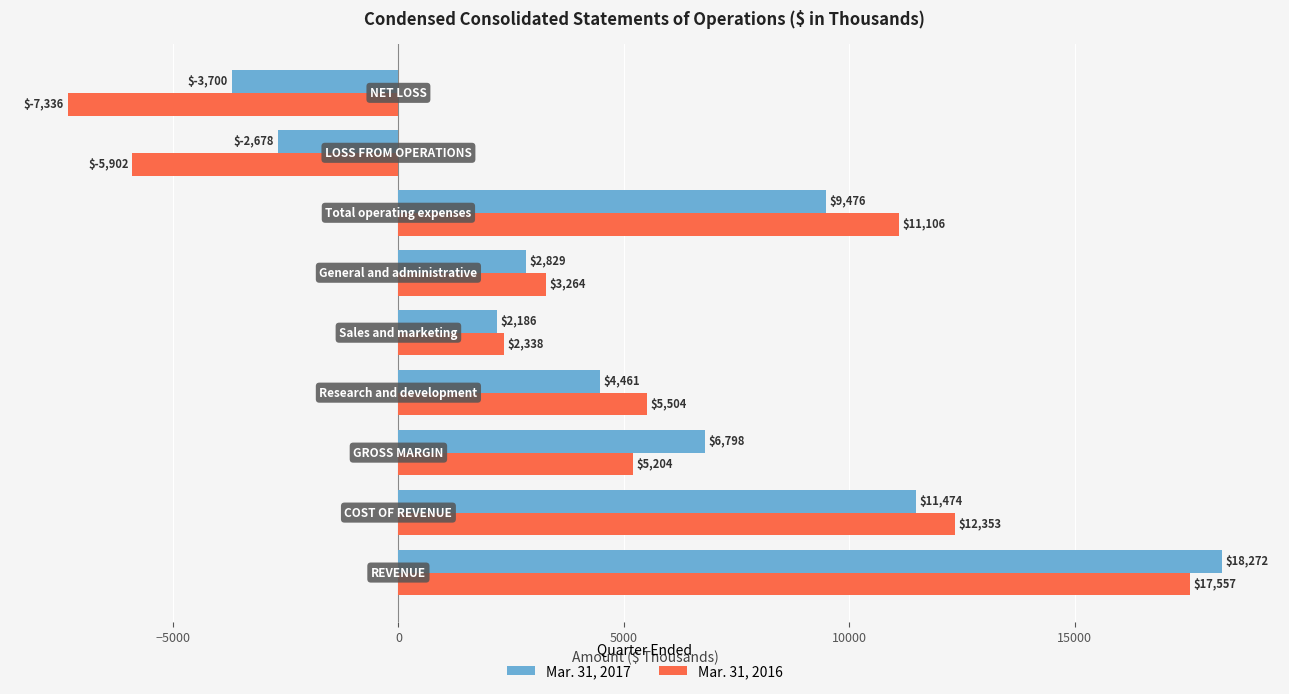

Which series has the widest spread of values?

Mar. 31, 2016